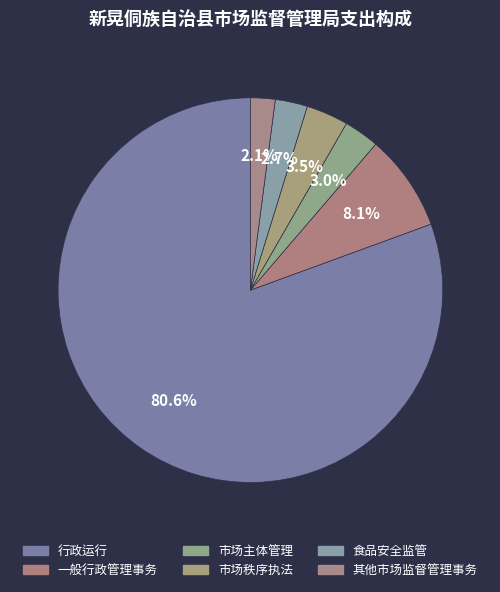

Is it true that 市场主体管理 is 3% of the pie?

True